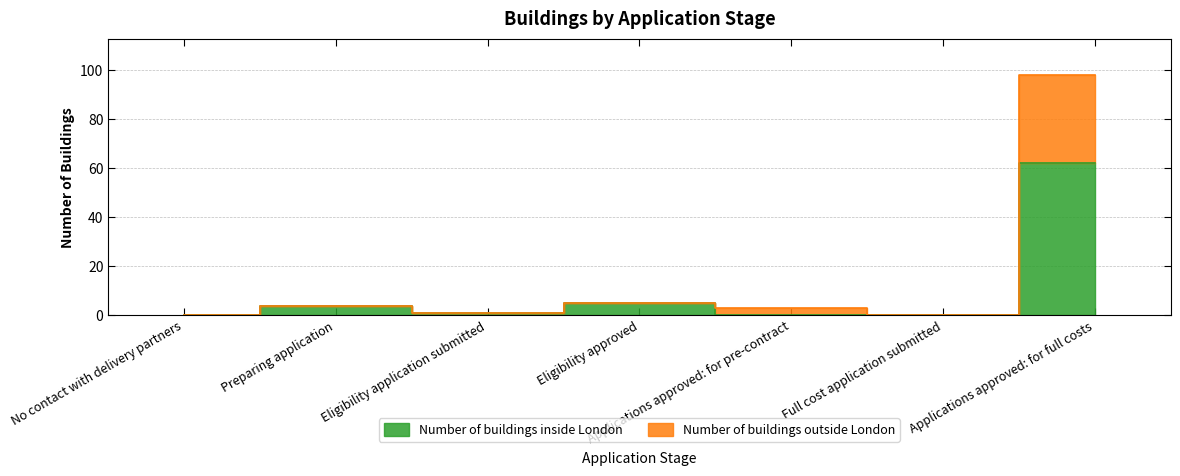

True or false: Number of buildings outside London and Number of buildings inside London cross at least once.

False